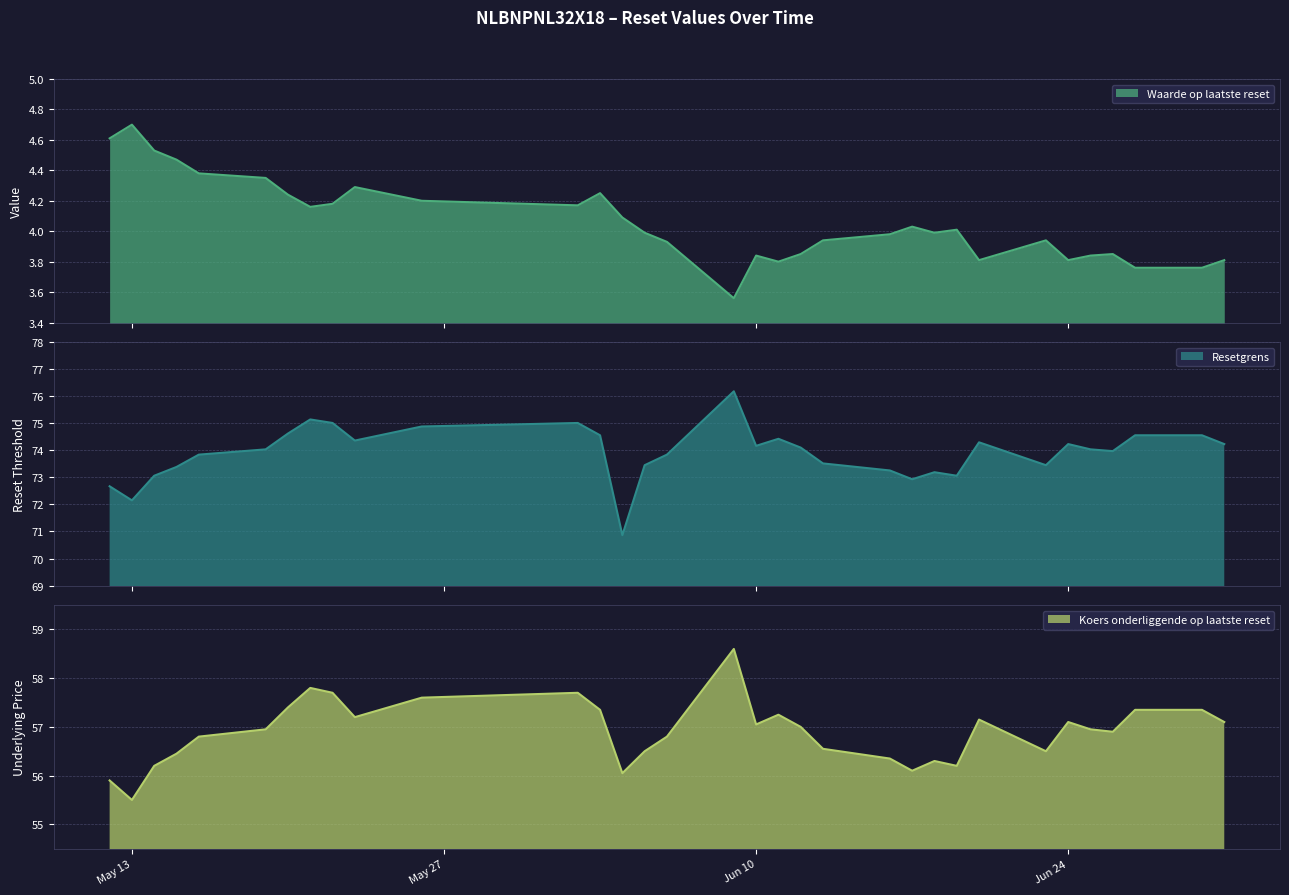

What is the minimum value for Resetgrens?

70.9